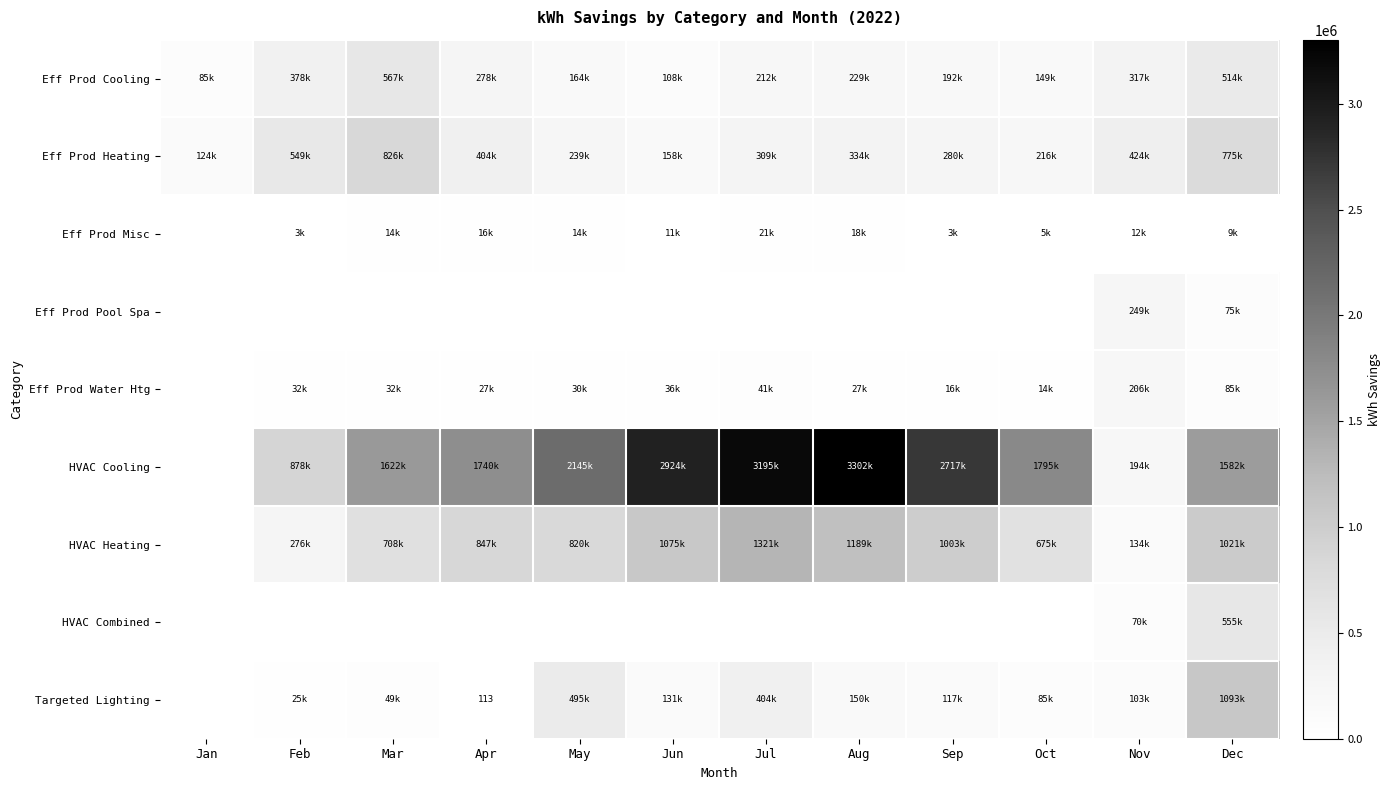

At which label does Eff Prod Heating reach its peak?

Mar